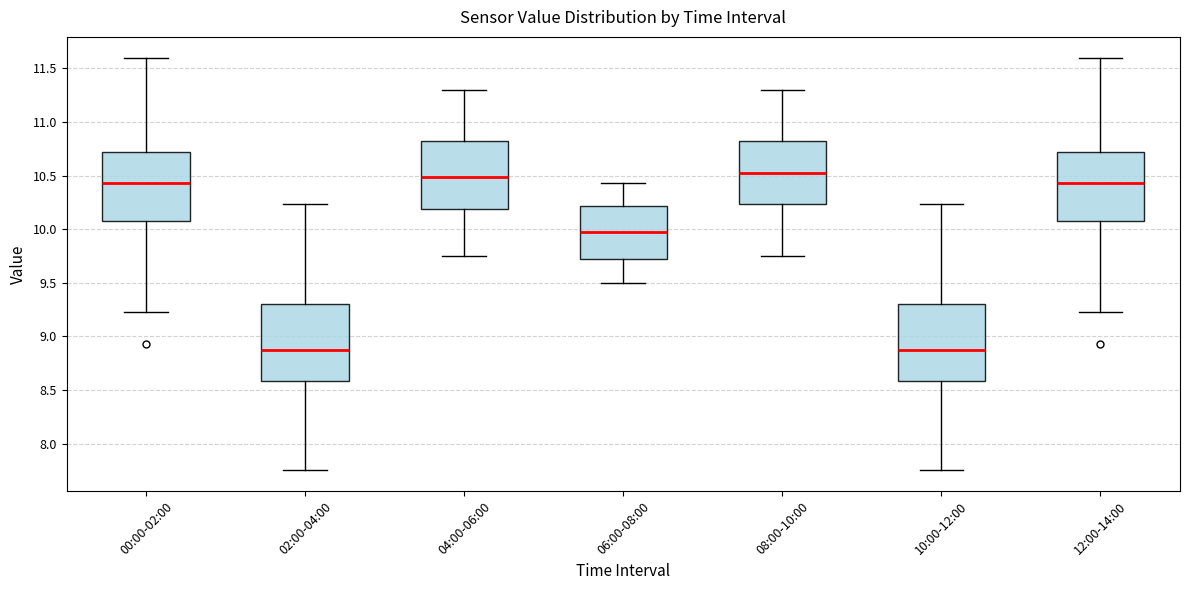

Reading left to right, transcribe this box plot: for each box, give where its median line is, the range the box spans, and where its two whiskers end, as read against the y-axis. The values are not printed on the chart, so give them approximately, as read against the axis.

00:00-02:00: median 10.45, box 10.10 to 10.70, whiskers 9.25 to 11.60
02:00-04:00: median 8.90, box 8.60 to 9.30, whiskers 7.75 to 10.25
04:00-06:00: median 10.50, box 10.20 to 10.85, whiskers 9.75 to 11.30
06:00-08:00: median 10.00, box 9.70 to 10.20, whiskers 9.50 to 10.45
08:00-10:00: median 10.55, box 10.25 to 10.85, whiskers 9.75 to 11.30
10:00-12:00: median 8.90, box 8.60 to 9.30, whiskers 7.75 to 10.25
12:00-14:00: median 10.45, box 10.10 to 10.70, whiskers 9.25 to 11.60